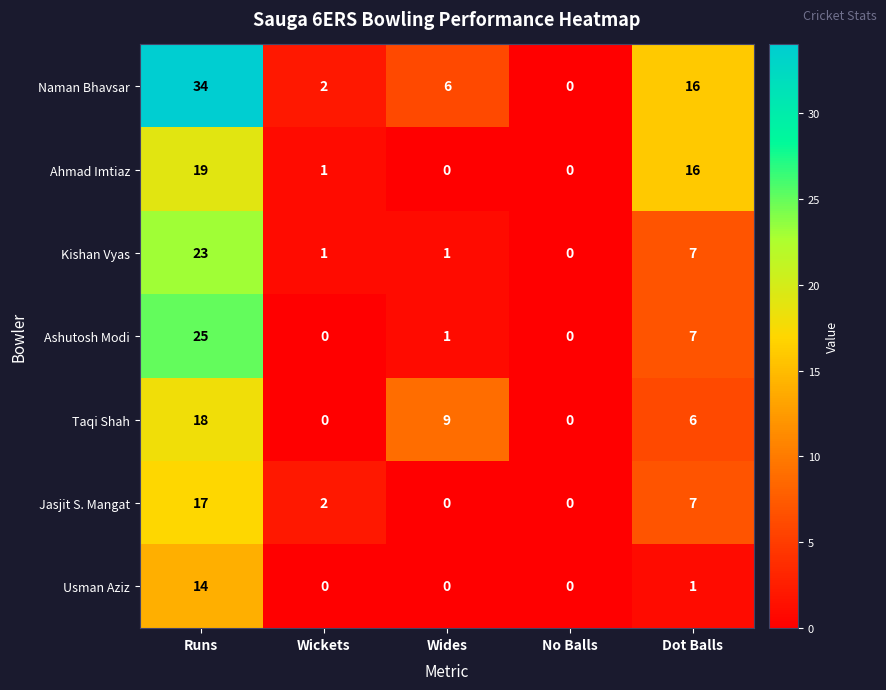

What is the maximum value shown in the chart?

34